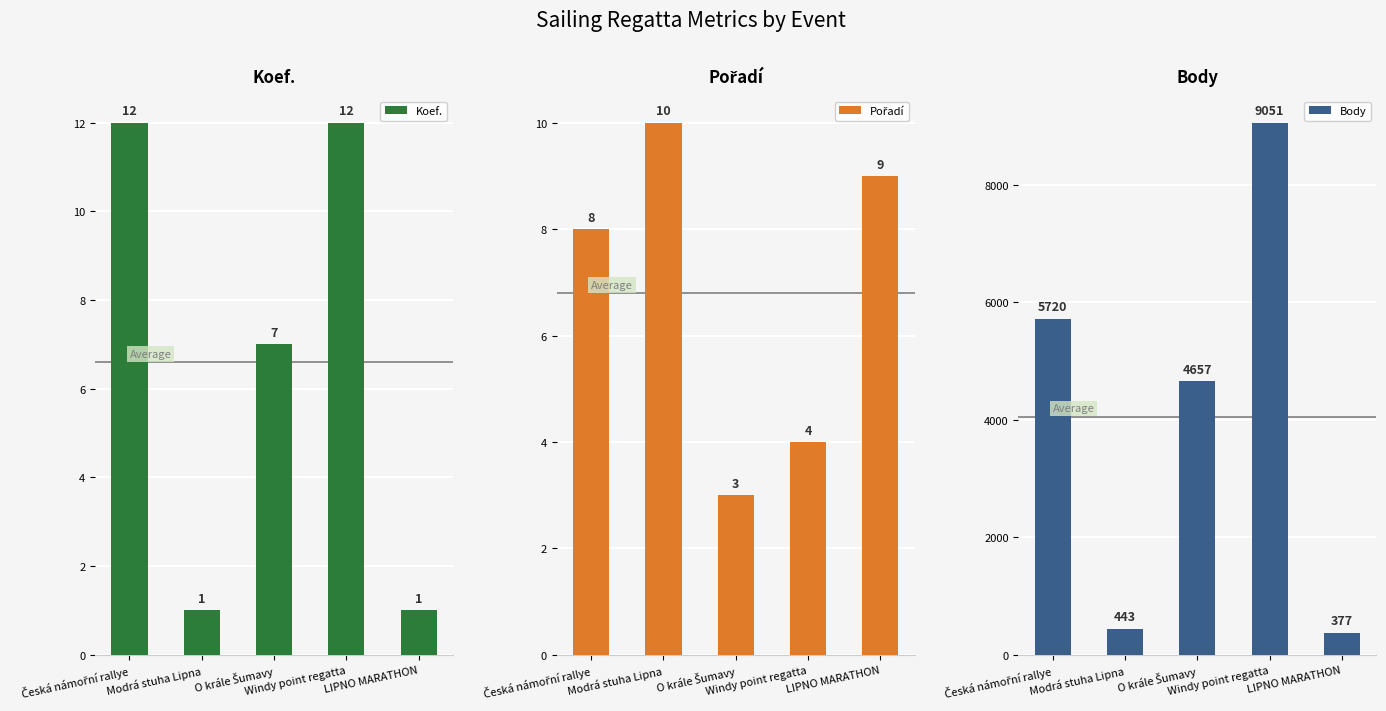

Which label corresponds to the largest value in the chart?

Windy point regatta